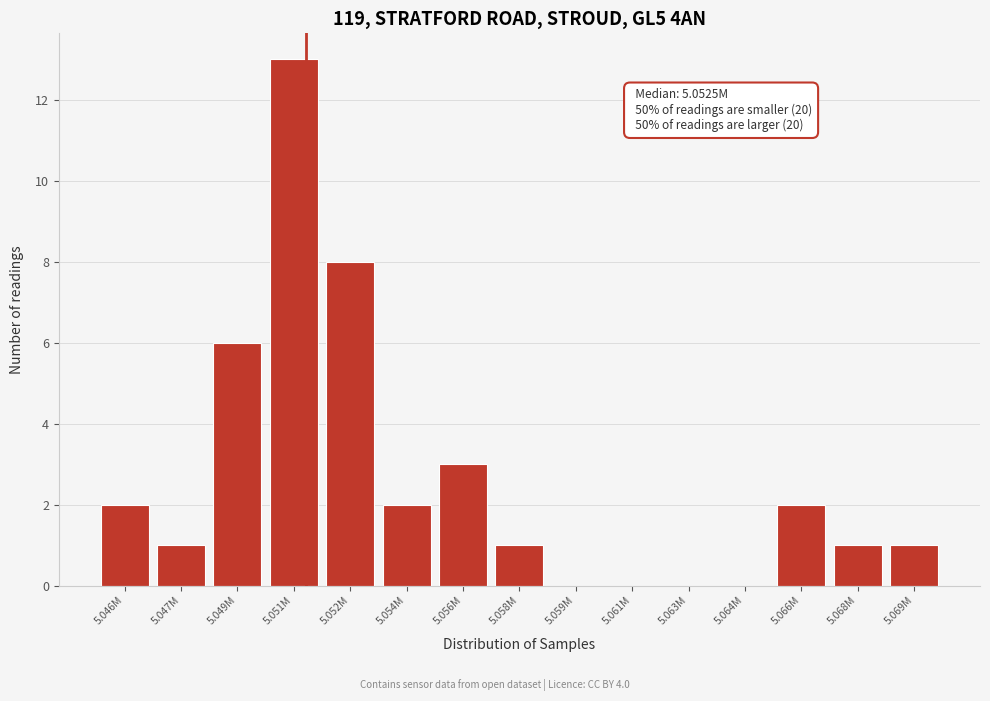

Reading right to left, what are all the values shown in this chart?

5.069M=1	5.068M=1	5.066M=2	5.064M=0	5.063M=0	5.061M=0	5.059M=0	5.058M=1	5.056M=3	5.054M=2	5.052M=8	5.051M=13	5.049M=6	5.047M=1	5.046M=2